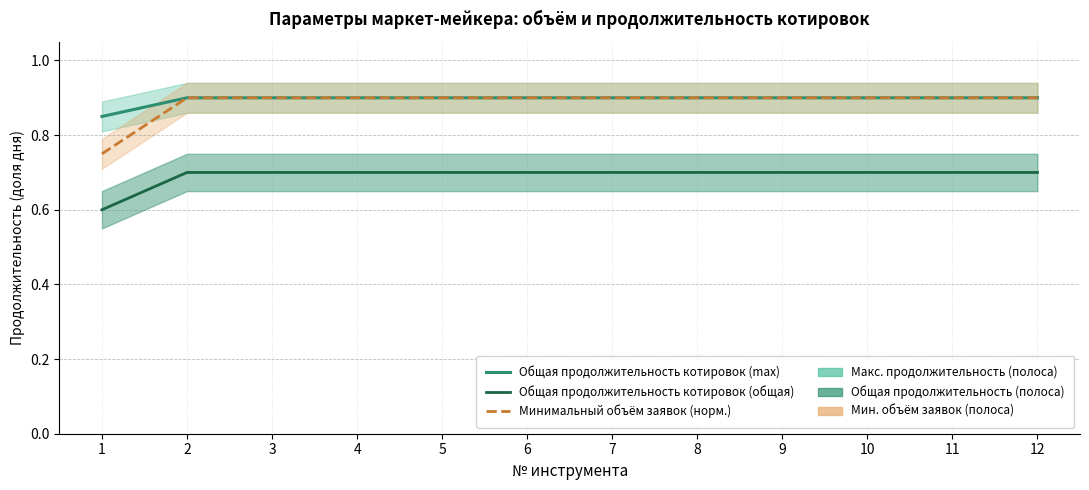

What is the sum of the Общая продолжительность котировок (общая) values at 12 and 6?

1.4